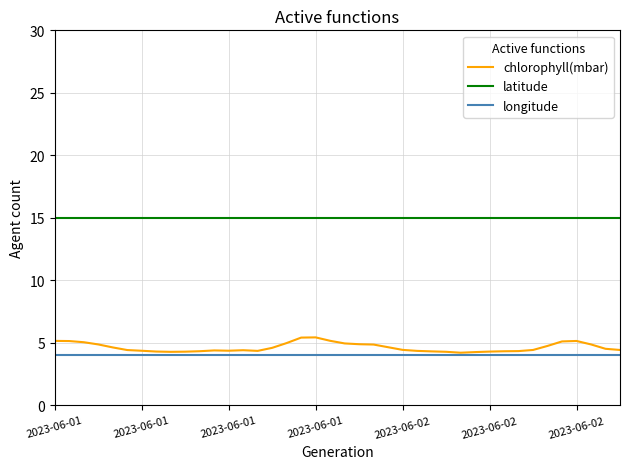

Which series has the largest total across all categories?

latitude